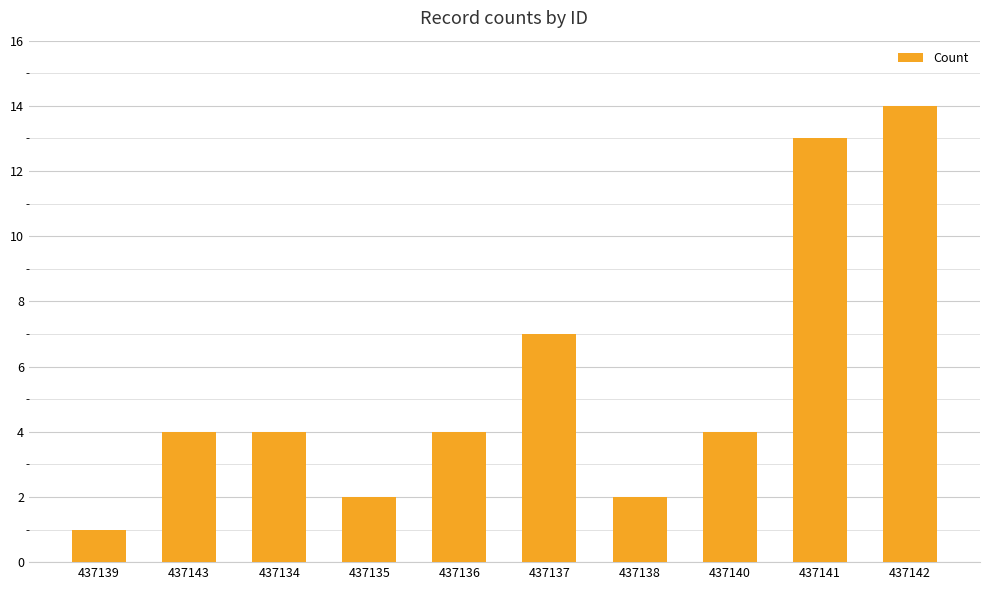

Approximately how many times larger is the value at 437134 compared to 437136?

1.0